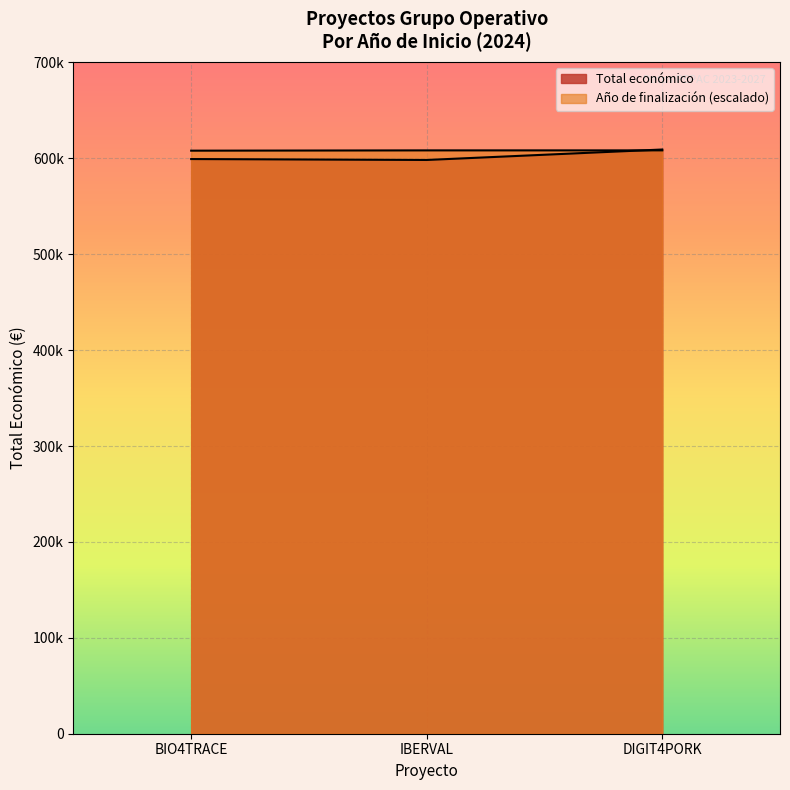

Reading left to right, what are all the values shown in this chart?

Total económico: 599262.0	598303.0	609206.0
Año de finalización: 608005.6	608305.7	608305.7